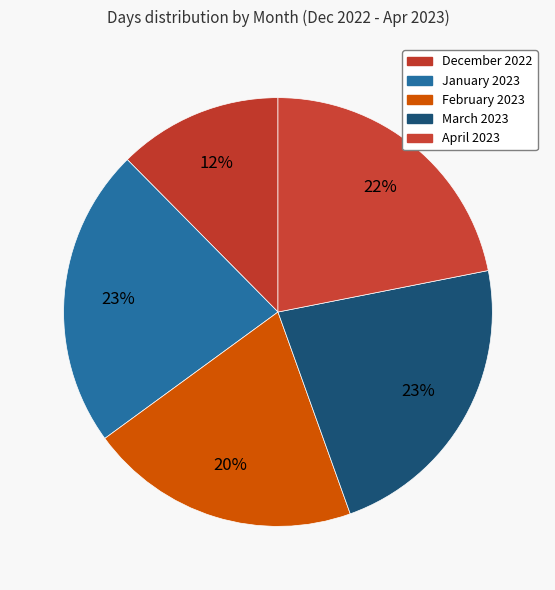

To the nearest percent, what is the difference between the February 2023 and December 2022 slice percentages?

8%